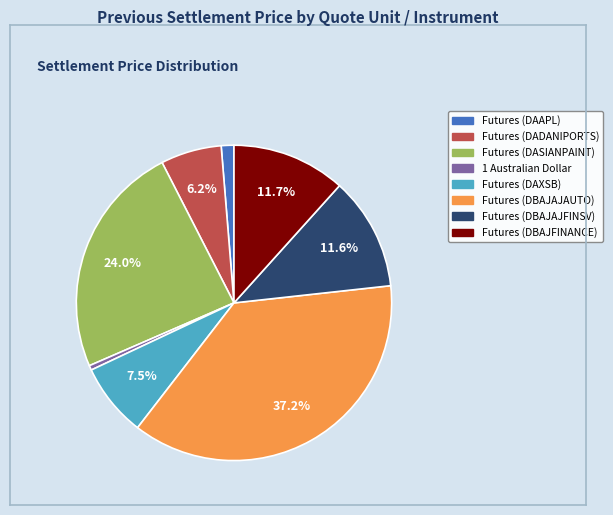

Between Futures (DBAJFINANCE) and 1 Australian Dollar, which is larger?

Futures (DBAJFINANCE)